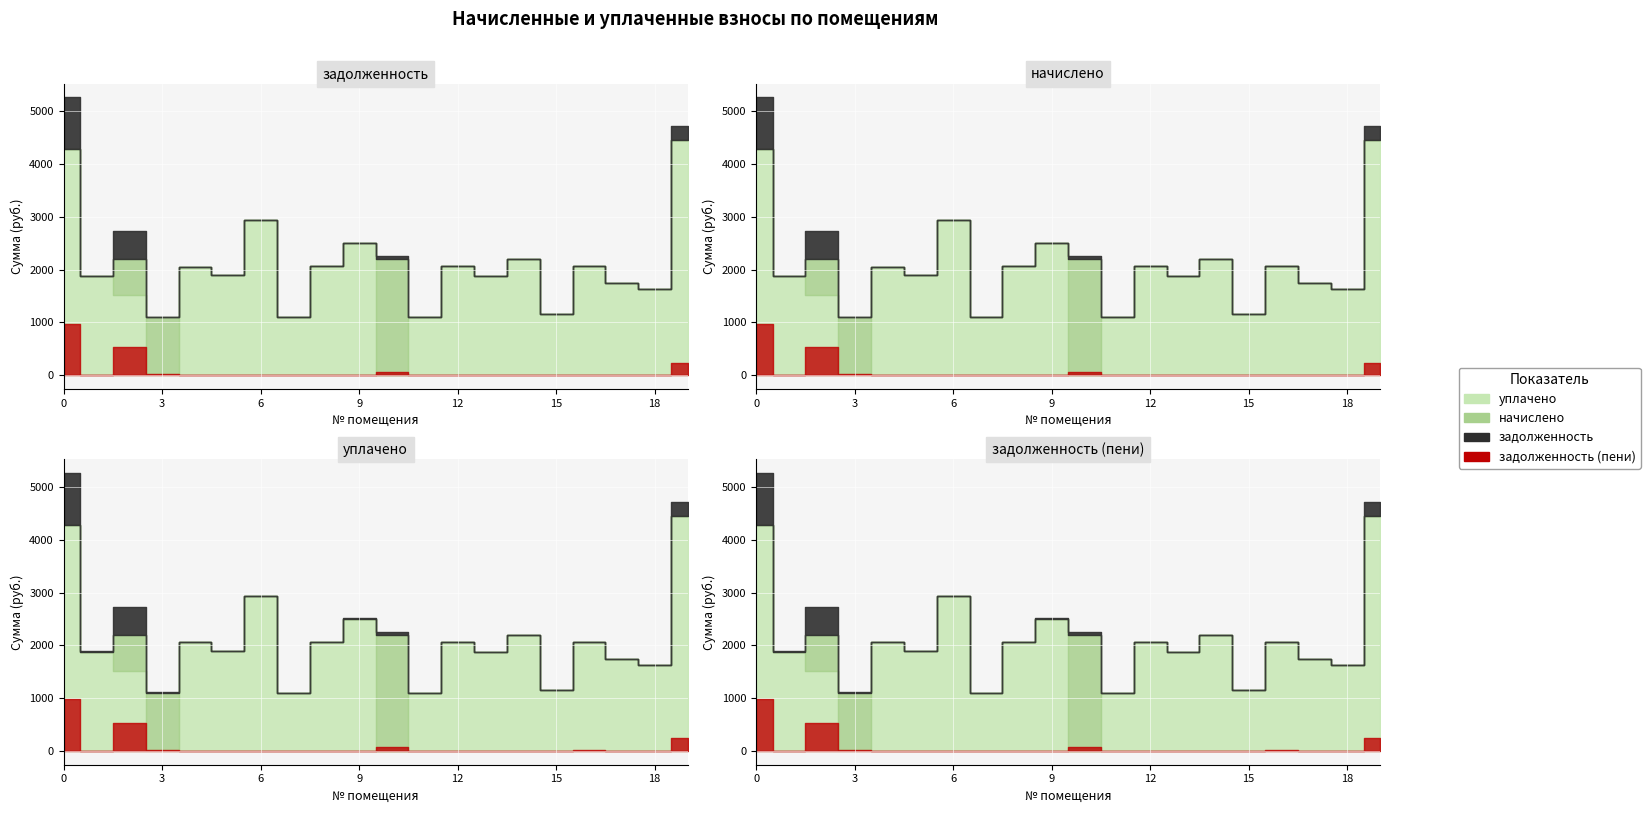

True or false: задолженность (пени) has a value of 18058.5 at 2.

False